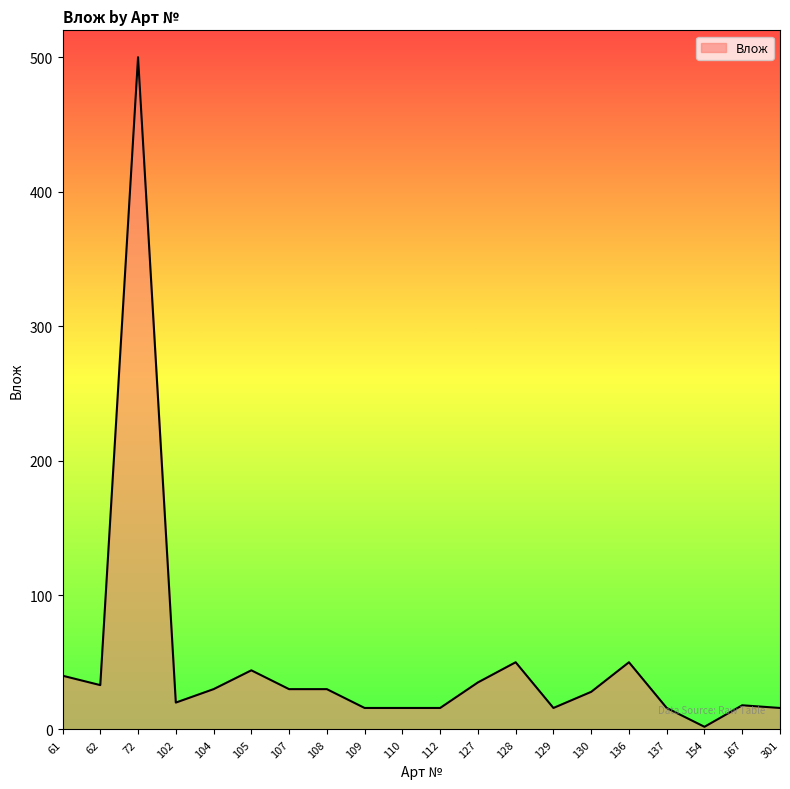

The value at 136 is 80. True or false?

False